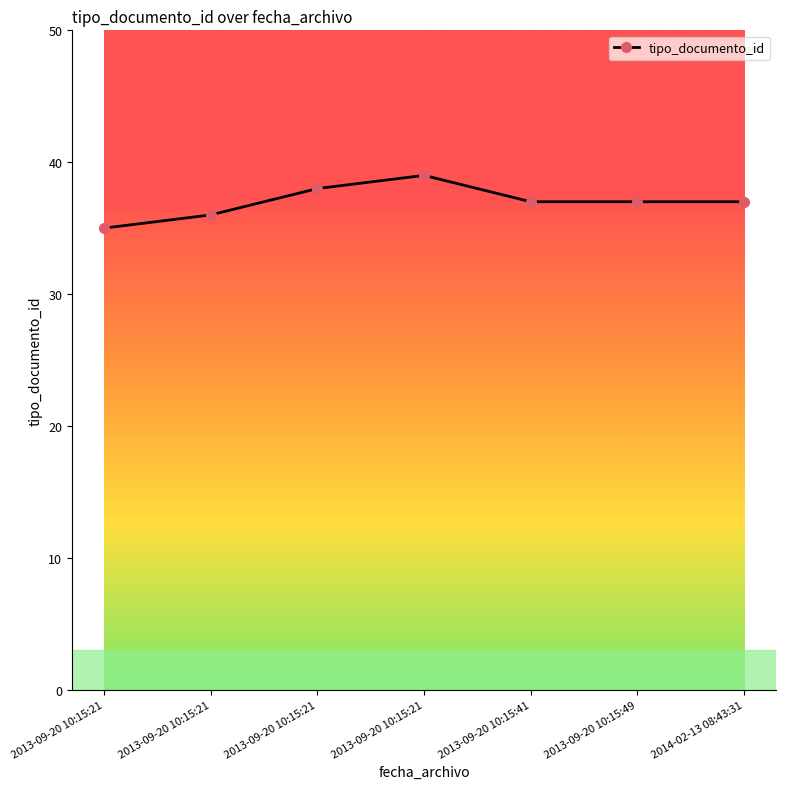

What is the difference between the values at 2013-09-20 10:15:21 and 2014-02-13 08:43:31?

2